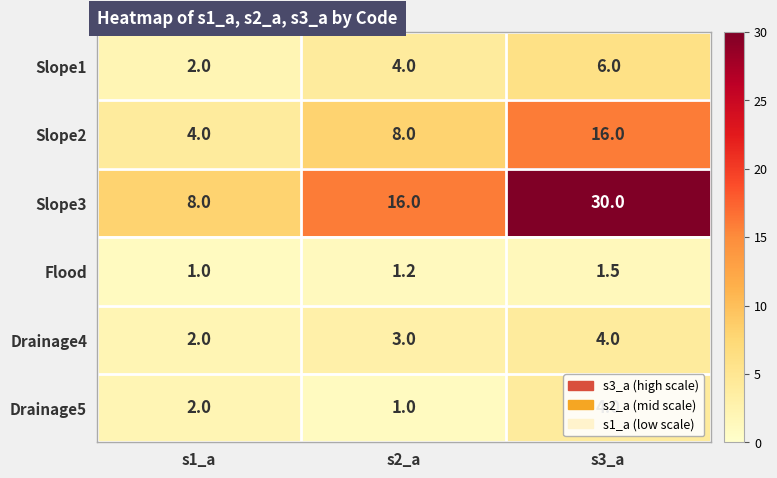

Which series changed the most between s2_a and s3_a?

Slope3